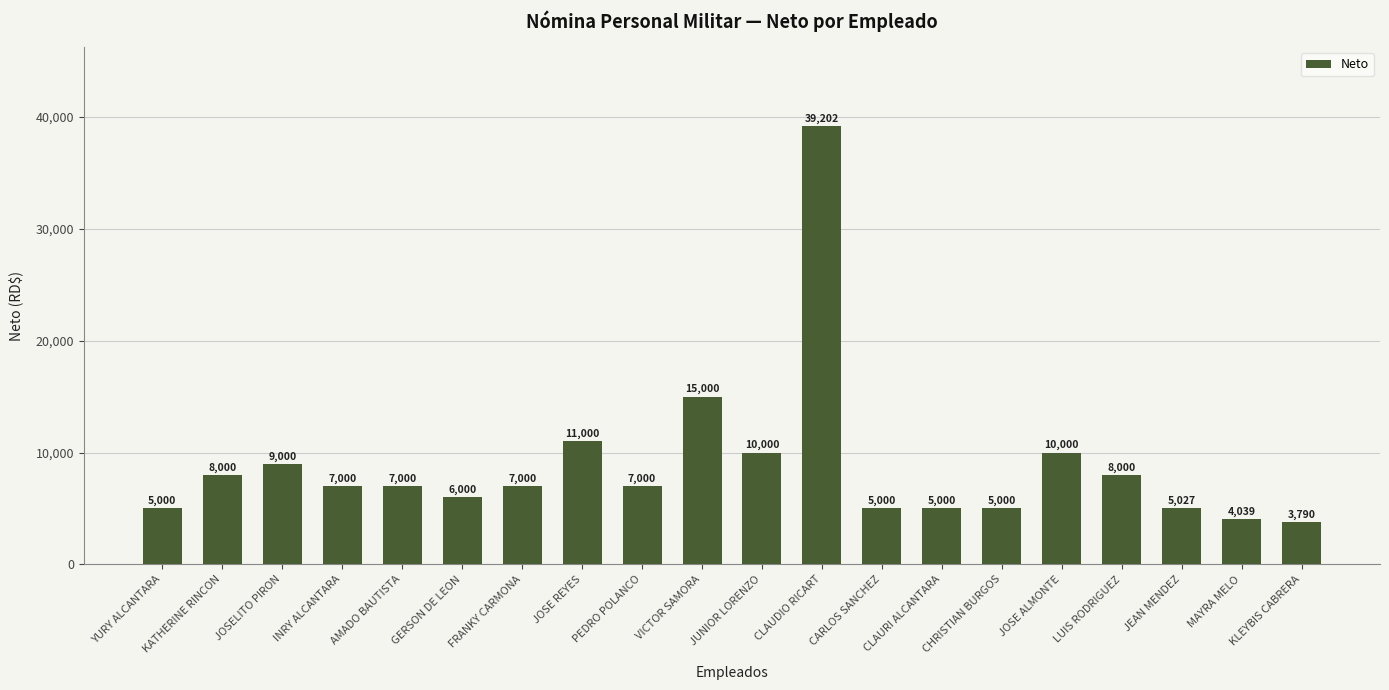

The chart shows a value of 7000.0 at PEDRO POLANCO. True or false?

True